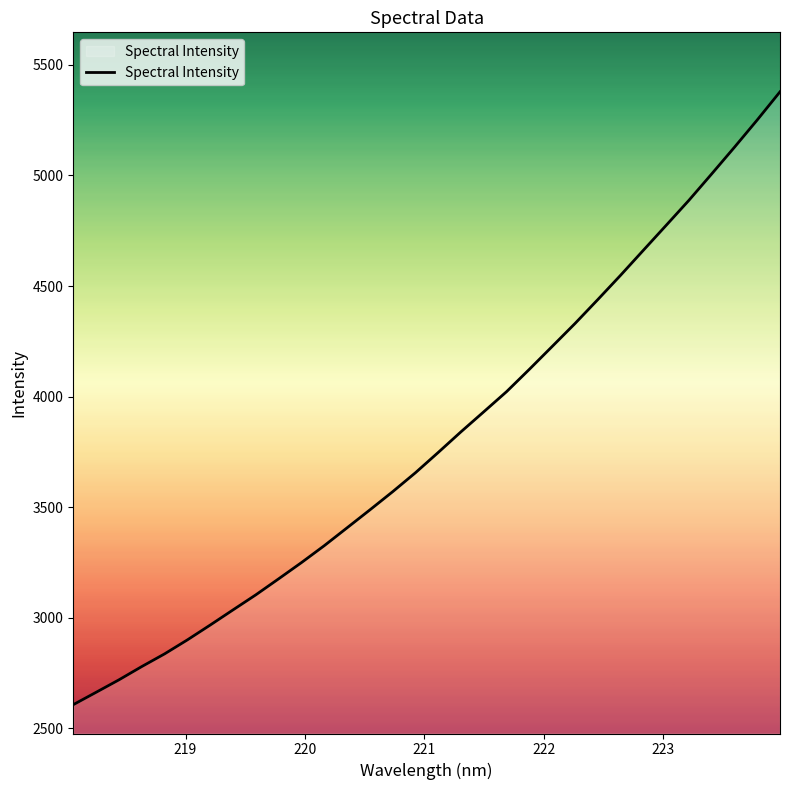

What is the sum of all values?

121788.7